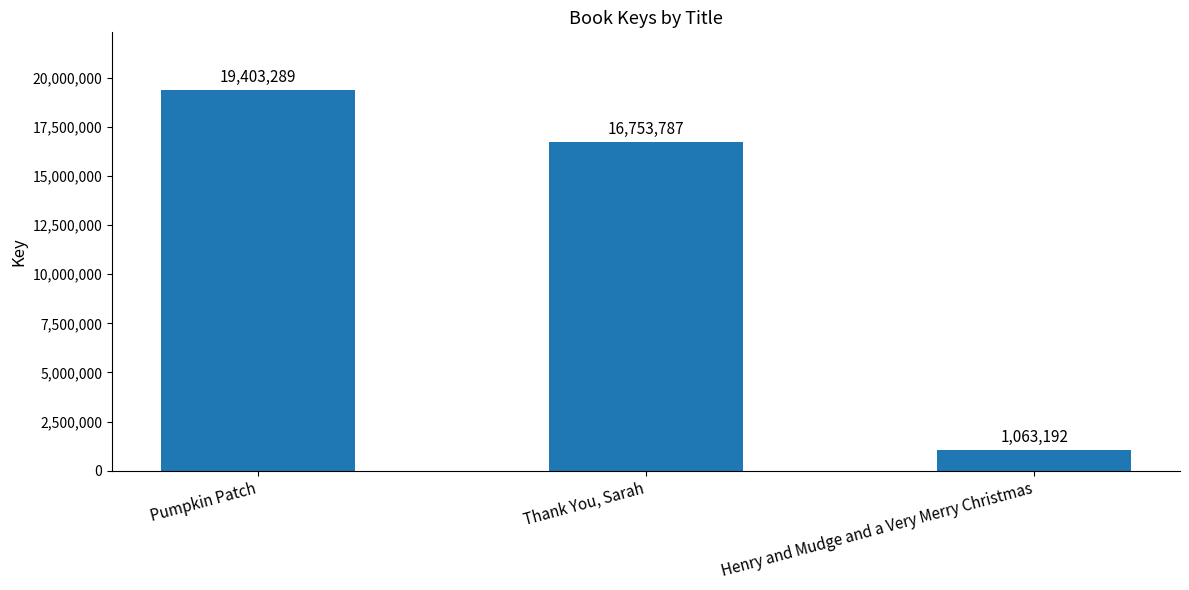

Reading right to left, transcribe all the data shown in this chart.

Henry and Mudge and a Very Merry Christmas=1063192	Thank You, Sarah=16753787	Pumpkin Patch=19403289